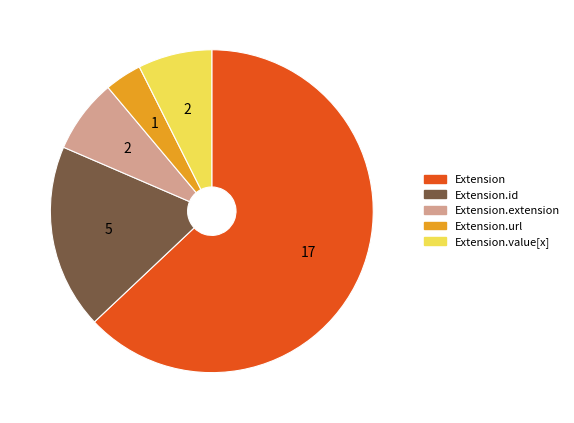

Is there a majority slice in this chart?

Yes